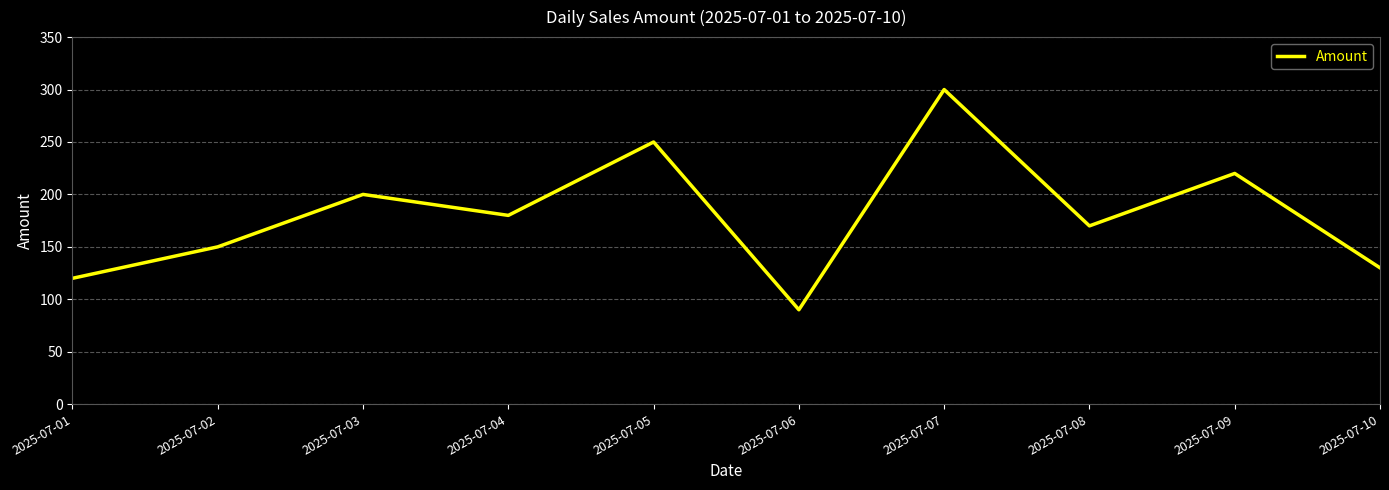

Rank the categories by value from lowest to highest.

2025-07-06, 2025-07-01, 2025-07-10, 2025-07-02, 2025-07-08, 2025-07-04, 2025-07-03, 2025-07-09, 2025-07-05, 2025-07-07